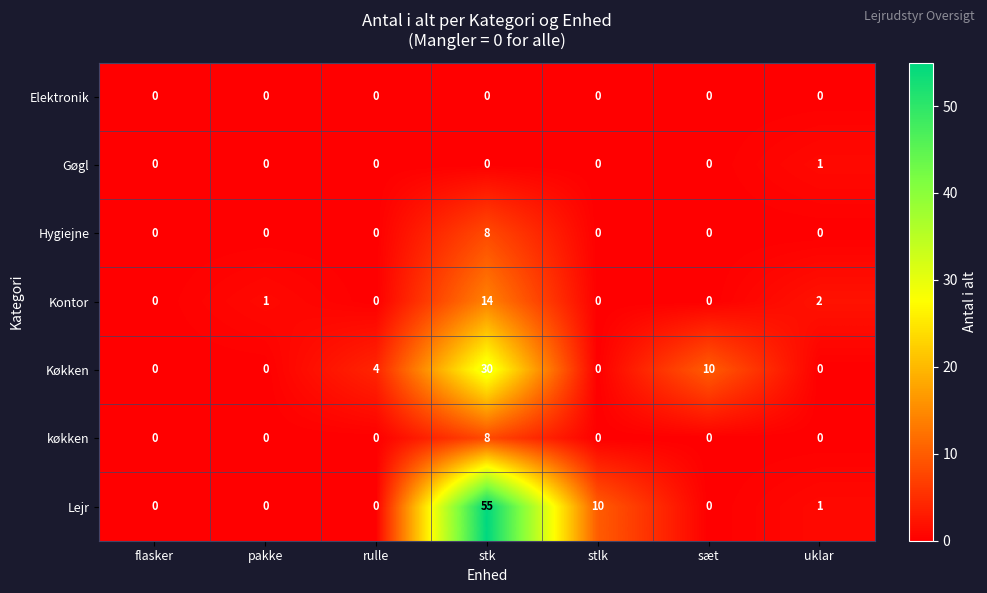

What is the total value across all series at sæt?

10